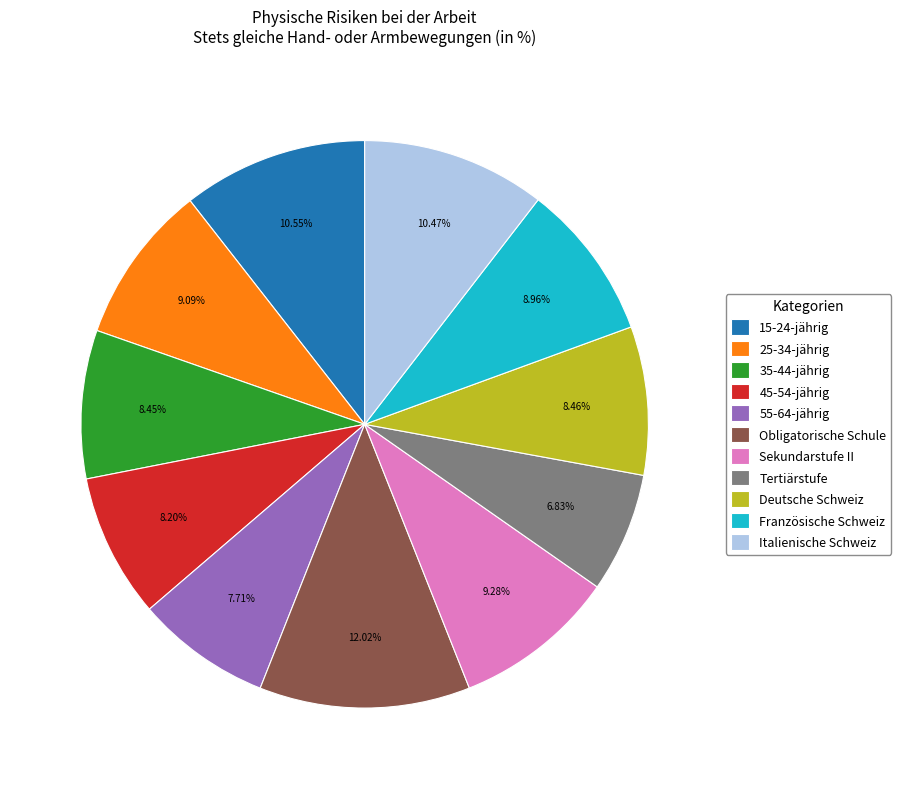

To the nearest percent, what percentage of the pie is Deutsche Schweiz?

8%